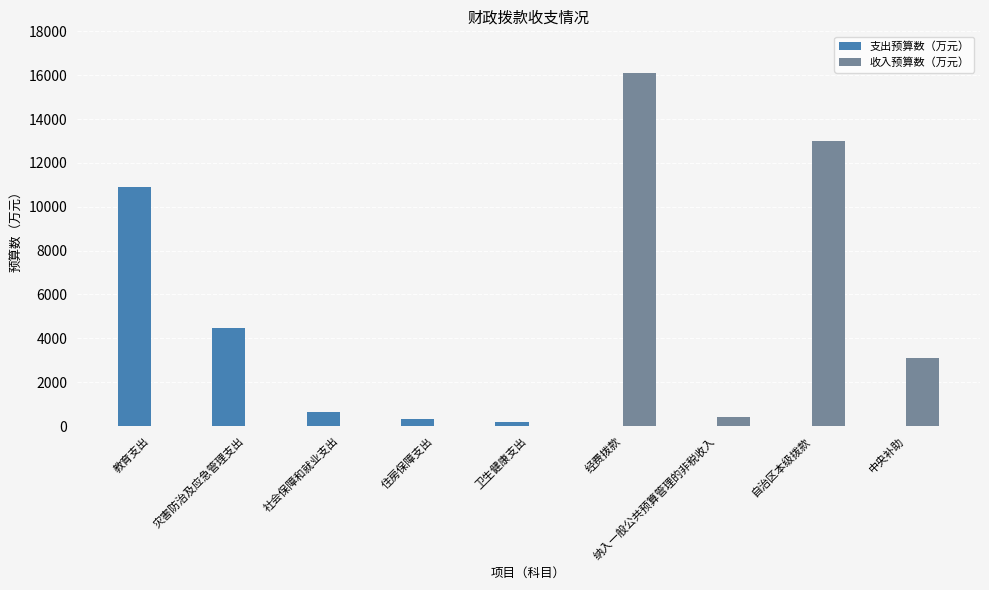

Is it true that 收入预算数（万元） equals 0.0 at 灾害防治及应急管理支出?

True